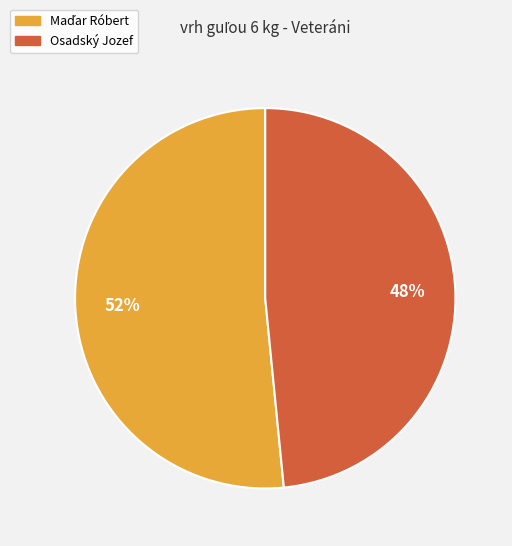

Which slice is the smallest?

Osadský Jozef